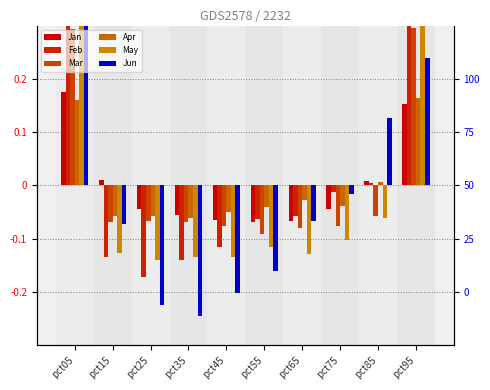

What is the maximum value for Jan?

0.2